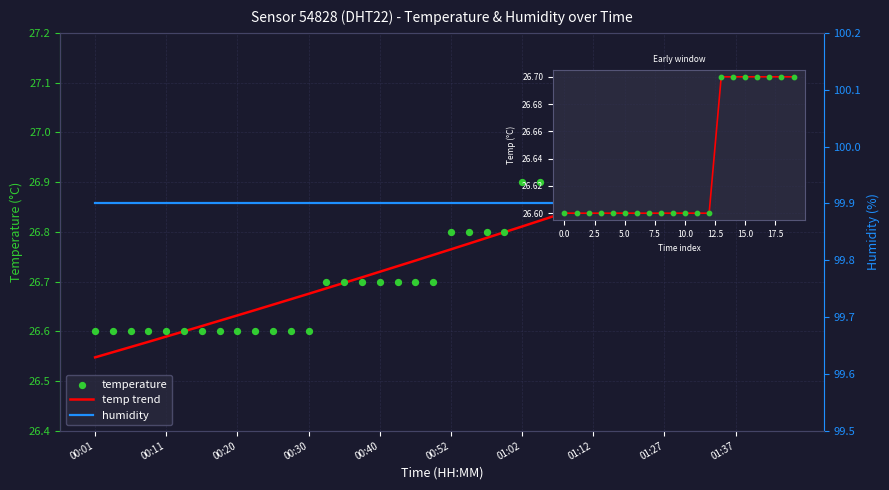

Between 00:38 and 01:07, which is larger?

01:07